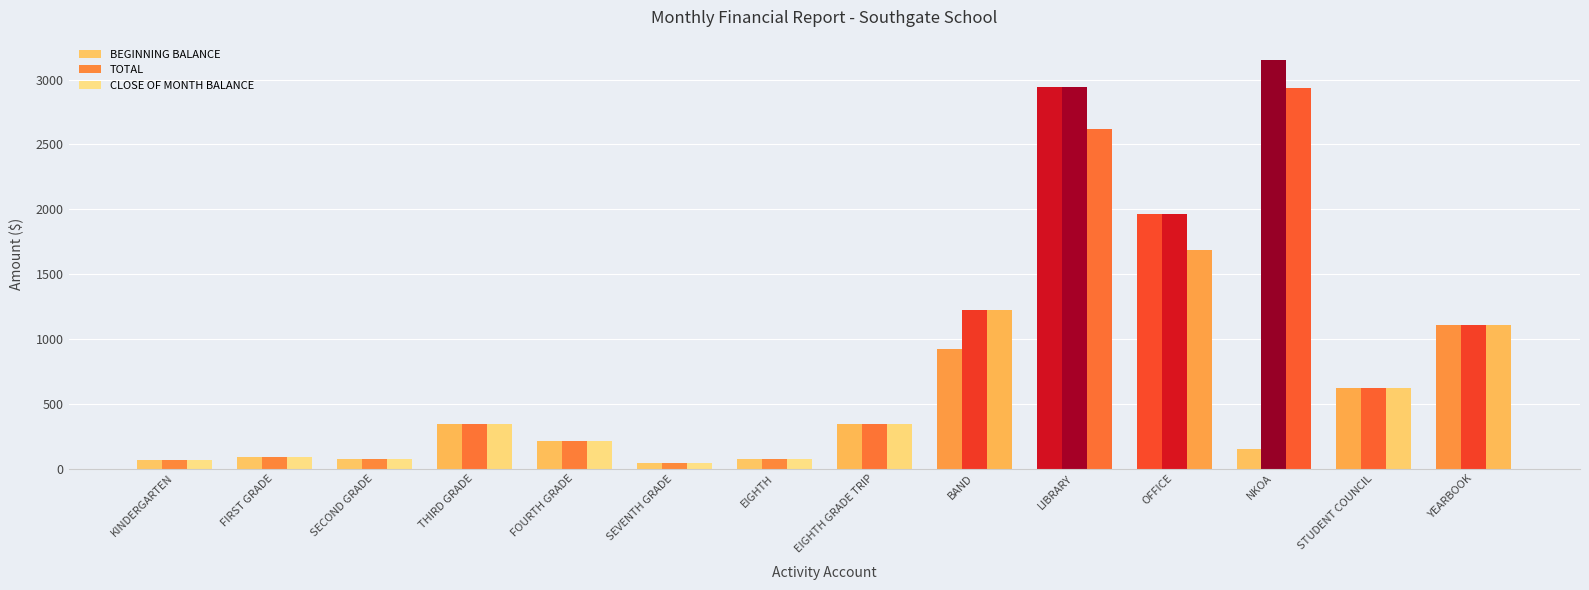

What is the value of the CLOSE OF MONTH BALANCE bar at the 2nd from the left?

90.3